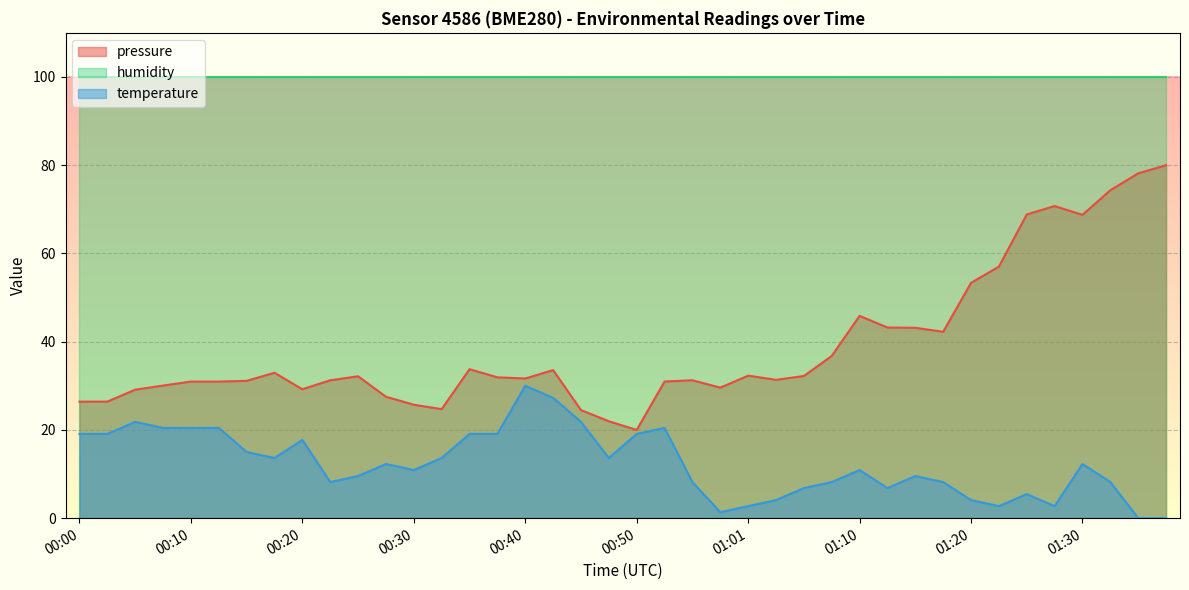

Which series has the largest total across all categories?

humidity